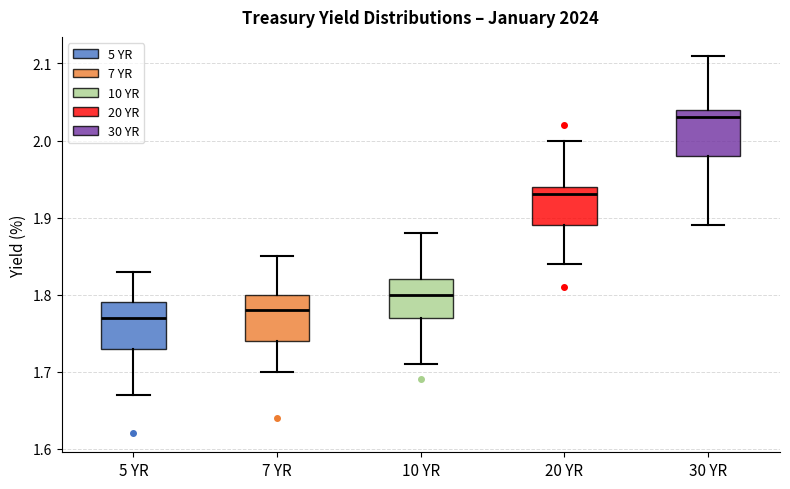

Where does the median line of the box for 5 YR sit on the y-axis? The values are not printed on the chart, so give them approximately, as read against the axis.

1.77